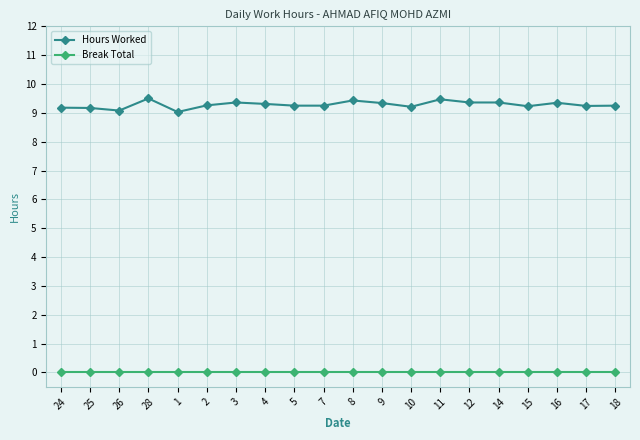

Rank the series at 7 from lowest to highest value.

Break Total, Hours Worked